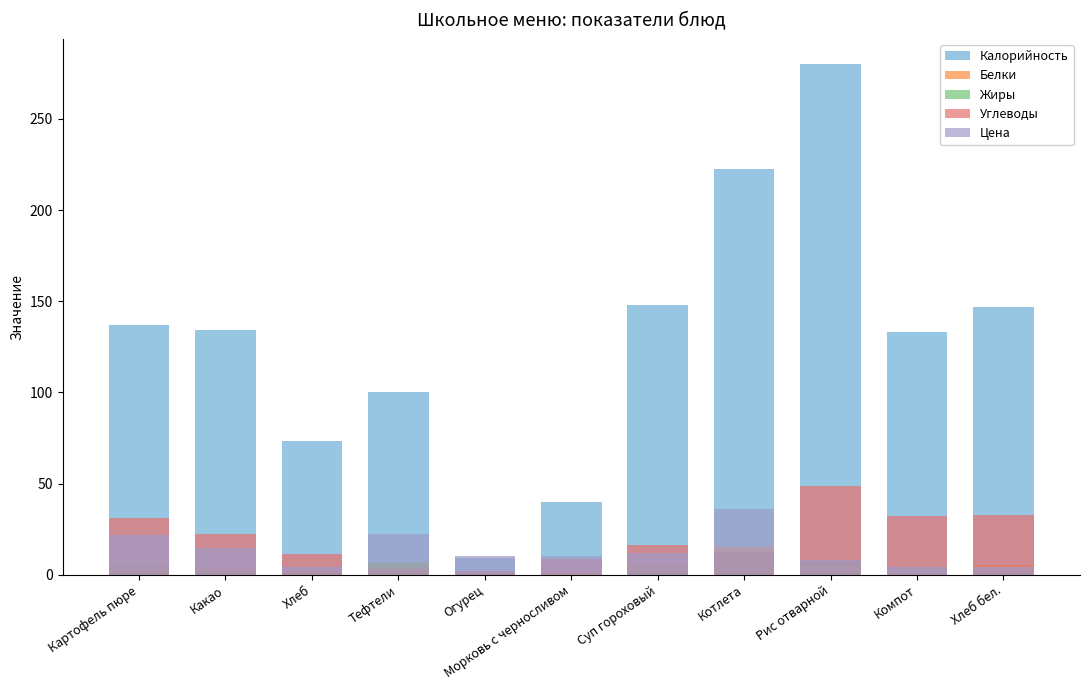

How many groups of bars are there?

11